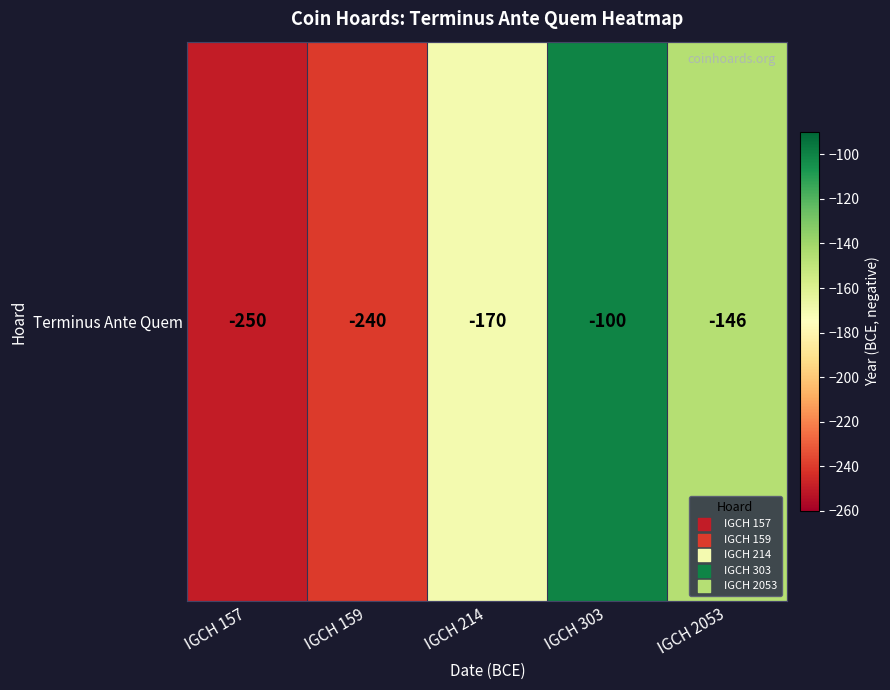

At which label is the value closest to -175?

IGCH 214